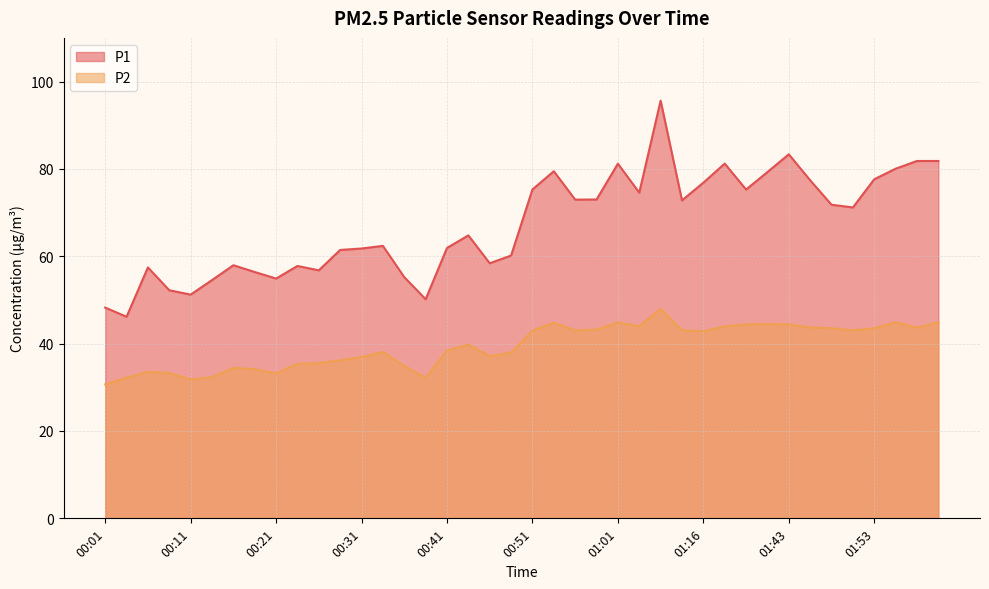

What position from the right is 01:34?

10